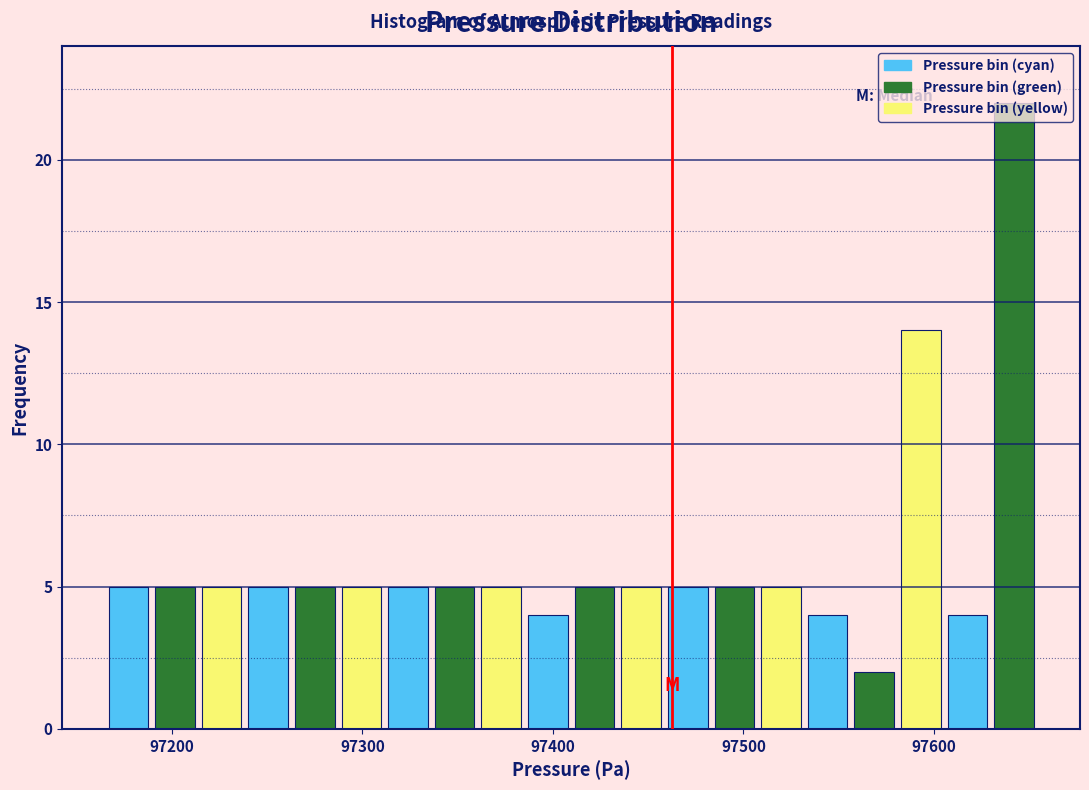

Around what value on the x-axis is the tallest bar? Give the approximate position of its centre, as read against the axis.

97640